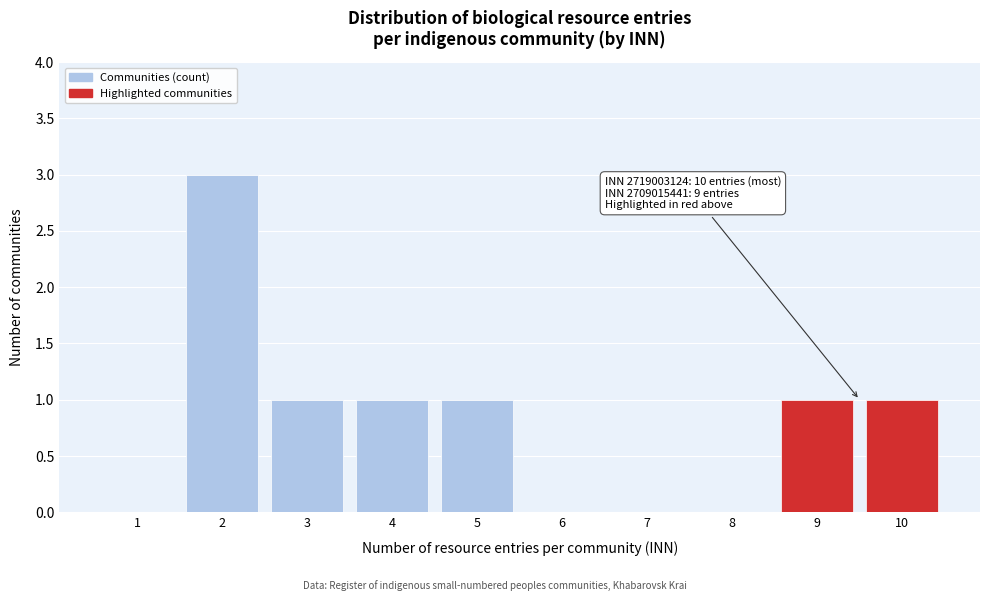

Which range on the x-axis has the tallest bar?

1.5 to 2.5